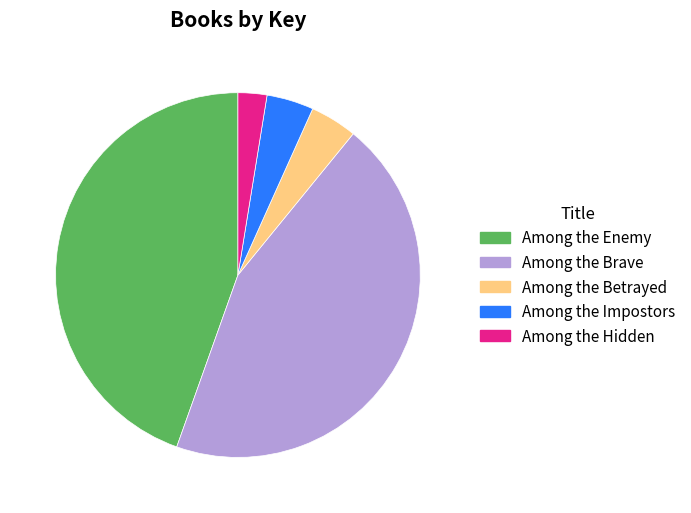

Is there a majority slice in this chart?

No